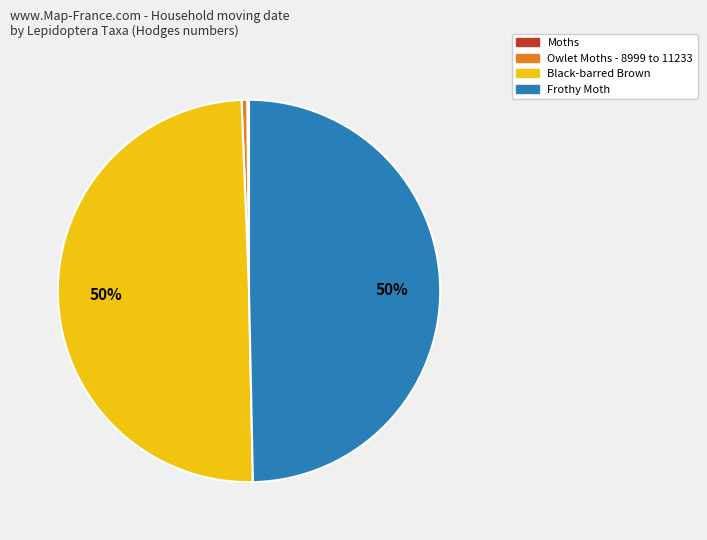

To the nearest percent, what portion does Black-barred Brown represent?

50%